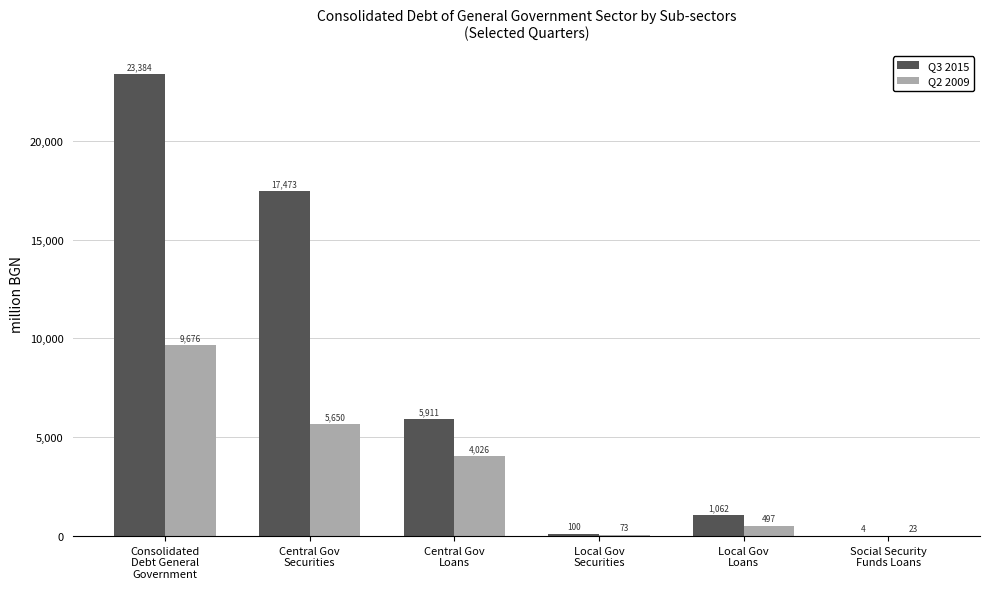

Which series has the largest range (max minus min)?

Q3 2015